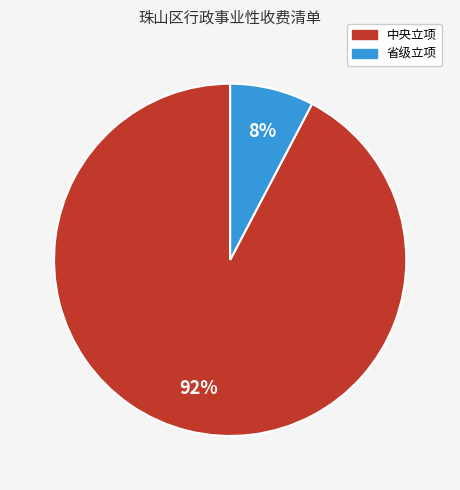

Between 中央立项 and 省级立项, which is larger?

中央立项